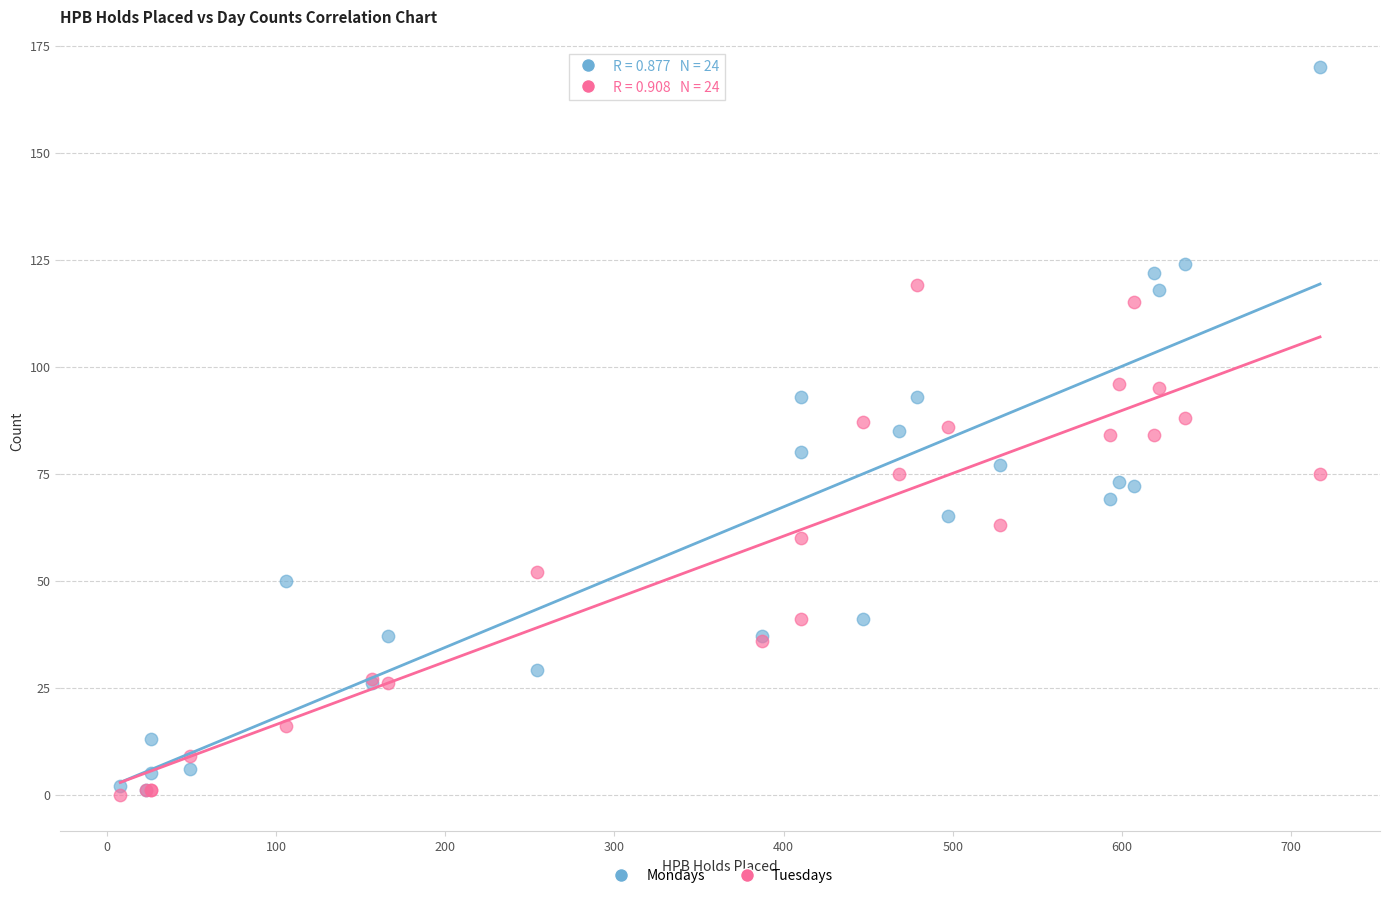

Which series reaches the maximum Y coordinate?

Mondays